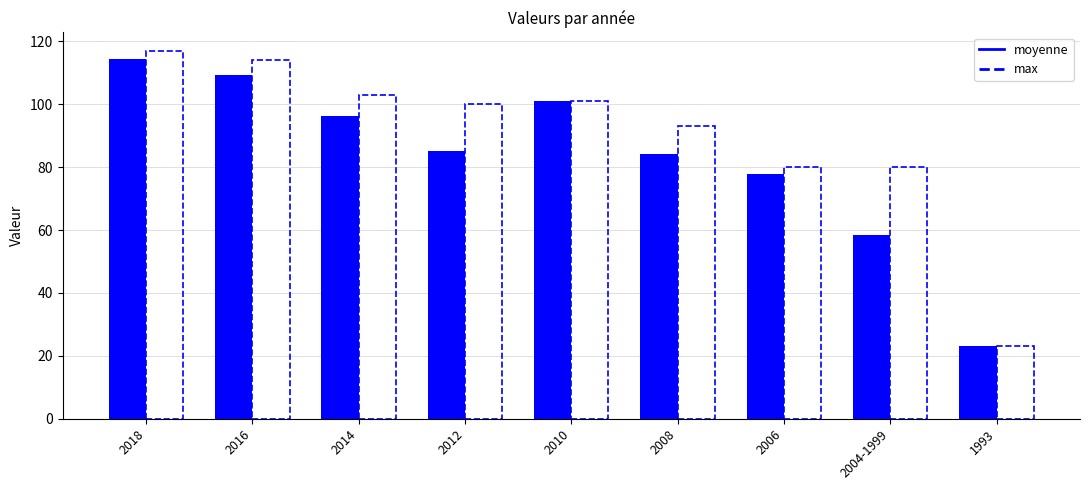

Does the chart contain any negative values?

No